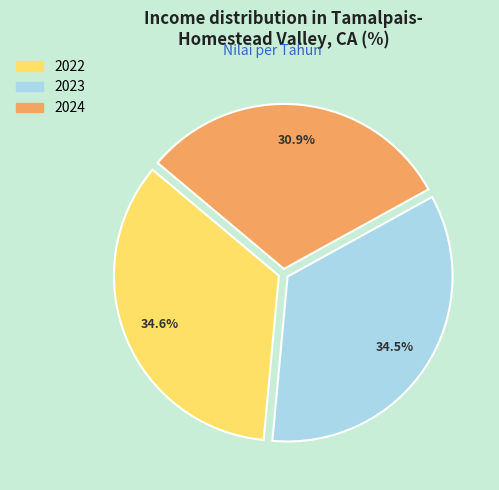

Which slice is the smallest?

2024